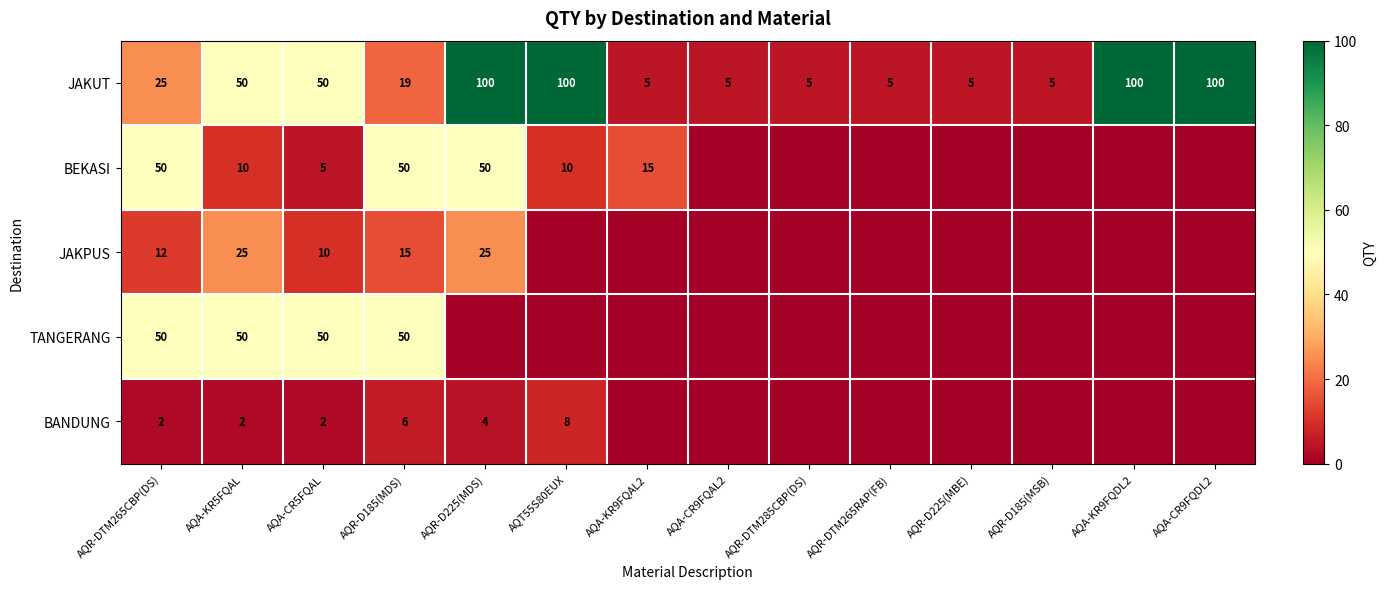

What is the difference between the highest and lowest values at AQR-D225(MBE)?

5